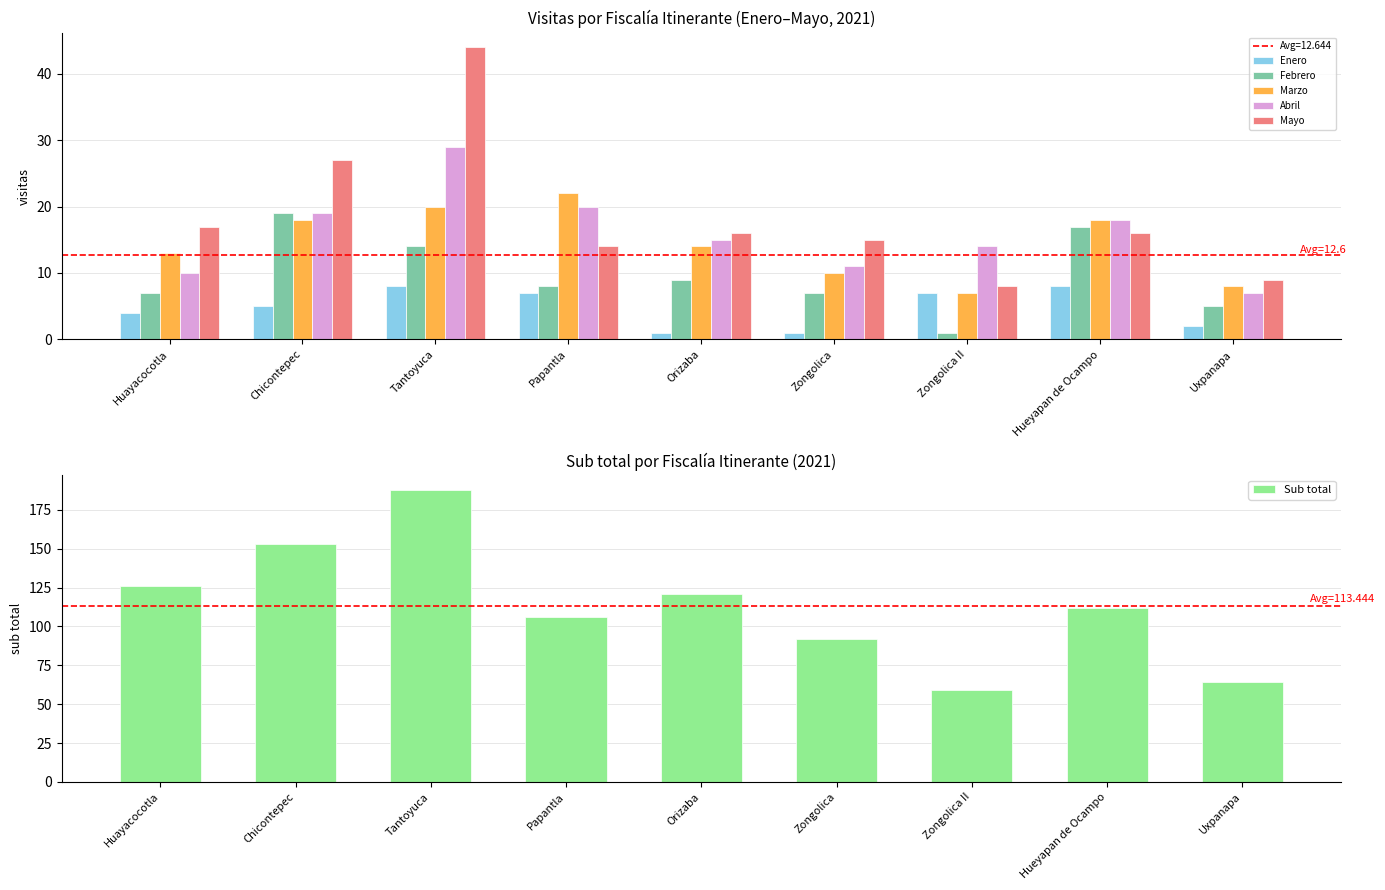

Reading right to left, what are all the values shown in this chart?

Enero: 2	8	7	1	1	7	8	5	4
Febrero: 5	17	1	7	9	8	14	19	7
Marzo: 8	18	7	10	14	22	20	18	13
Abril: 7	18	14	11	15	20	29	19	10
Mayo: 9	16	8	15	16	14	44	27	17
Sub total: 64	112	59	92	121	106	188	153	126